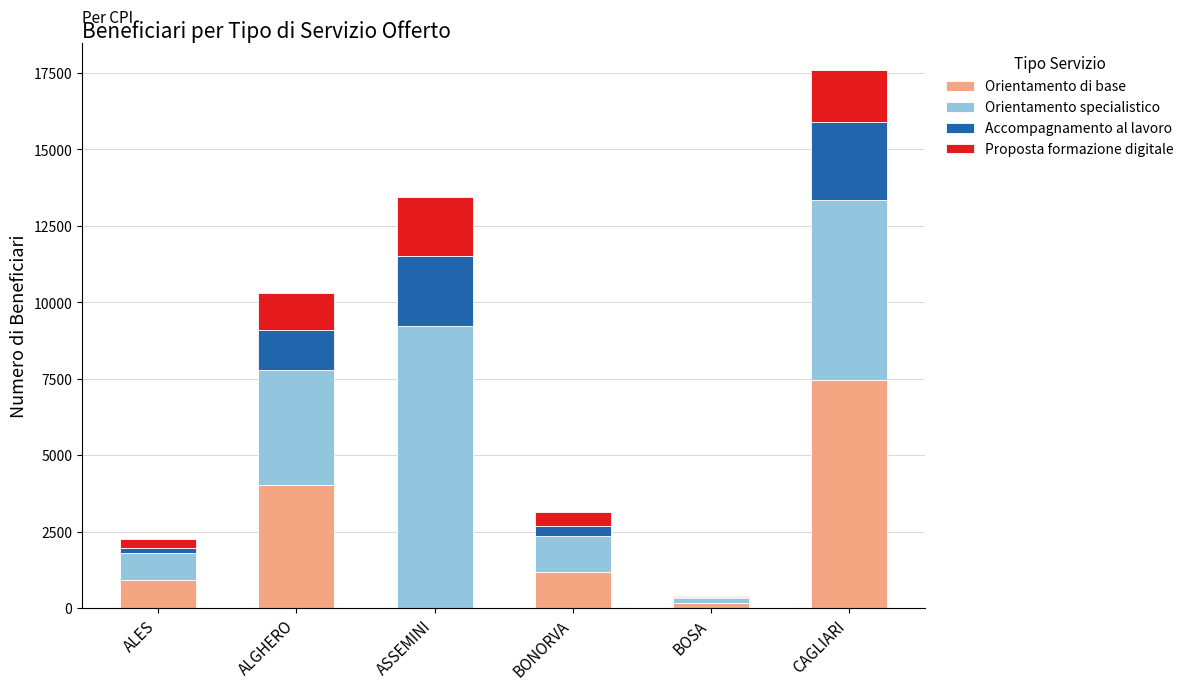

What is the highest value of the Orientamento di base series?

7470